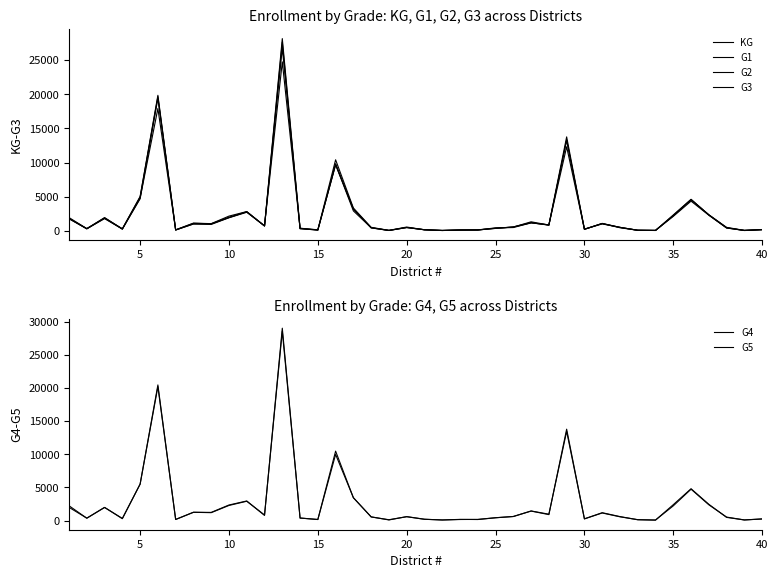

What is the difference between the second highest and second lowest values in the G5 series?

20352.5